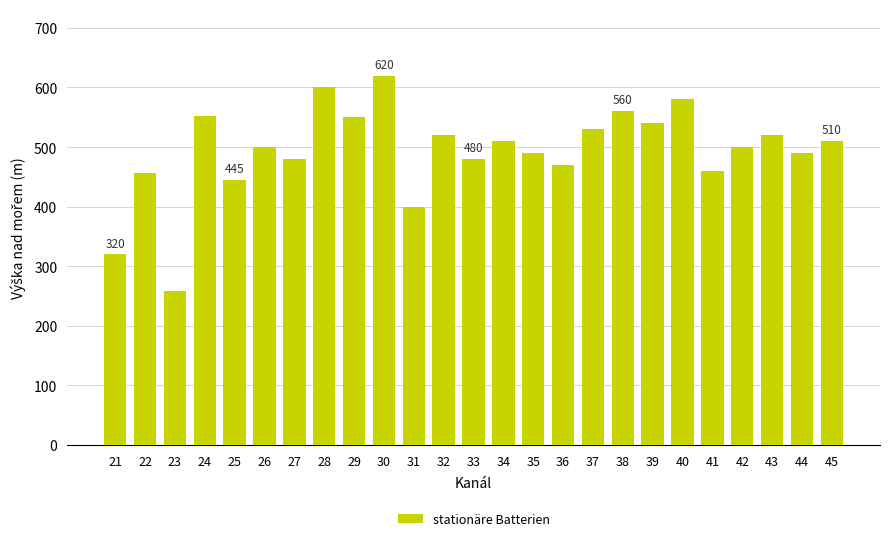

Read the value at 33, to the nearest 50.

500